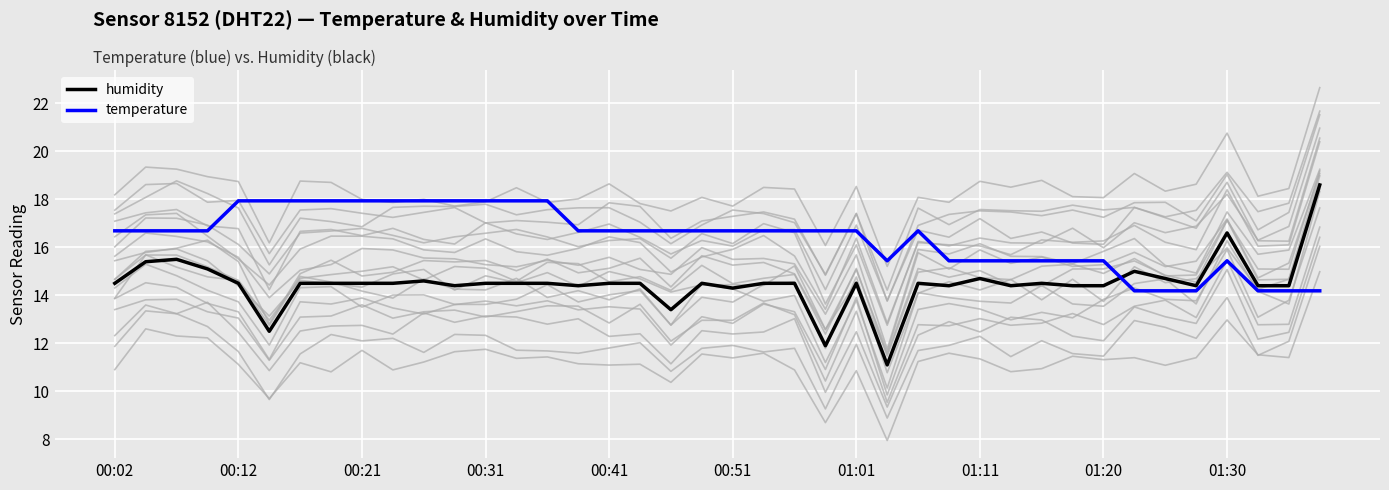

True or false: temperature and humidity intersect in this chart.

True